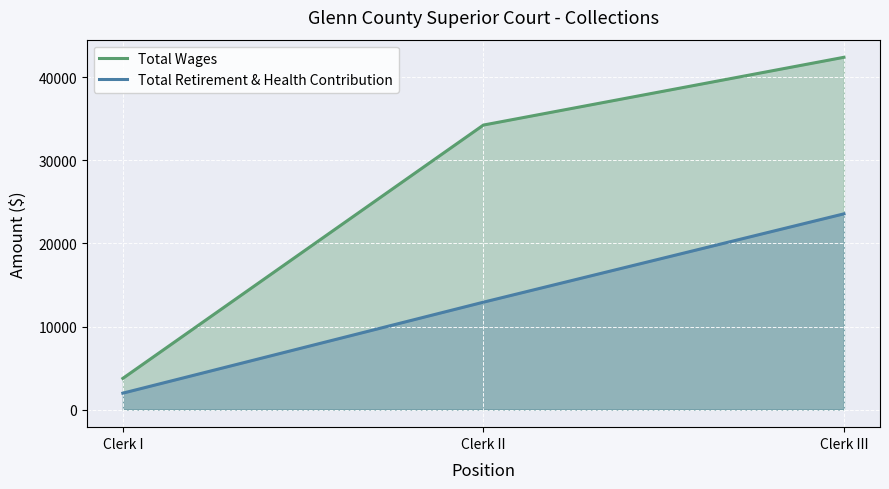

Reading left to right, extract all data points from this chart.

Total Wages: 3753	34263	42427
Total Retirement & Health Contribution: 1974	12929	23572